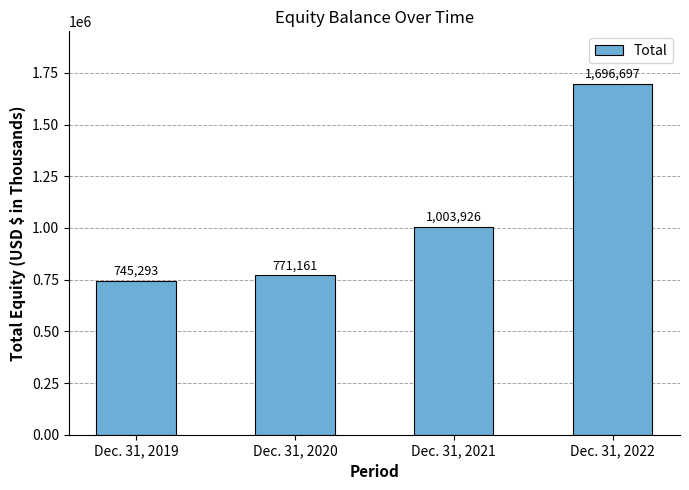

List the labels in order of value, smallest first.

Dec. 31, 2019, Dec. 31, 2020, Dec. 31, 2021, Dec. 31, 2022